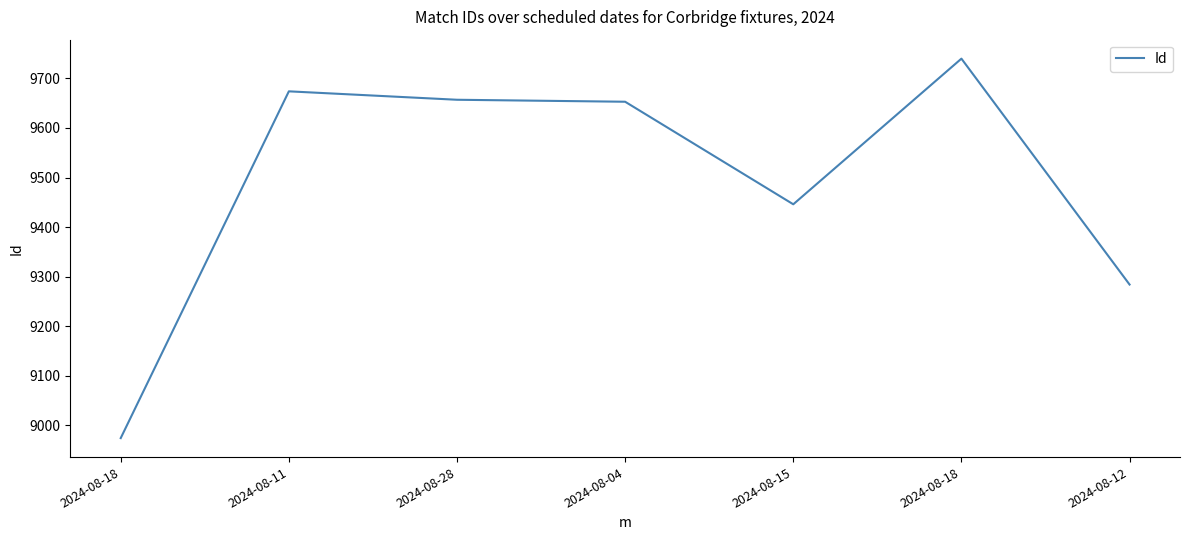

At which category does the chart reach its minimum across all series?

2024-08-18